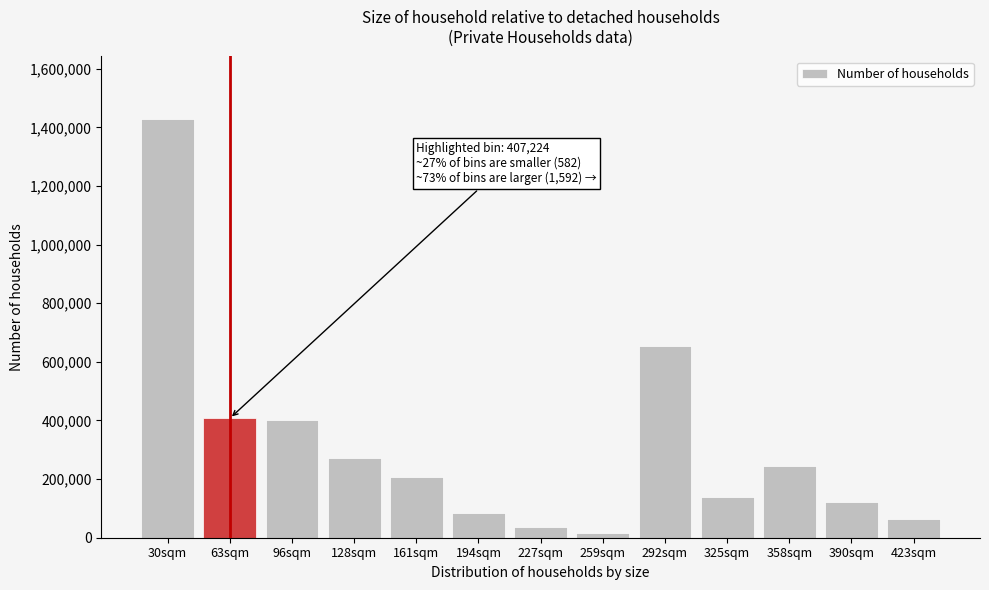

What is the difference between the second highest and second lowest values?

617278